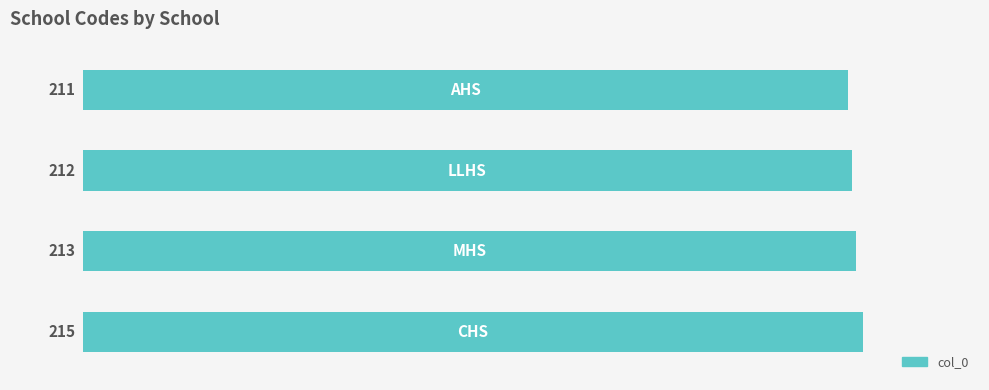

What is the smallest value displayed?

211